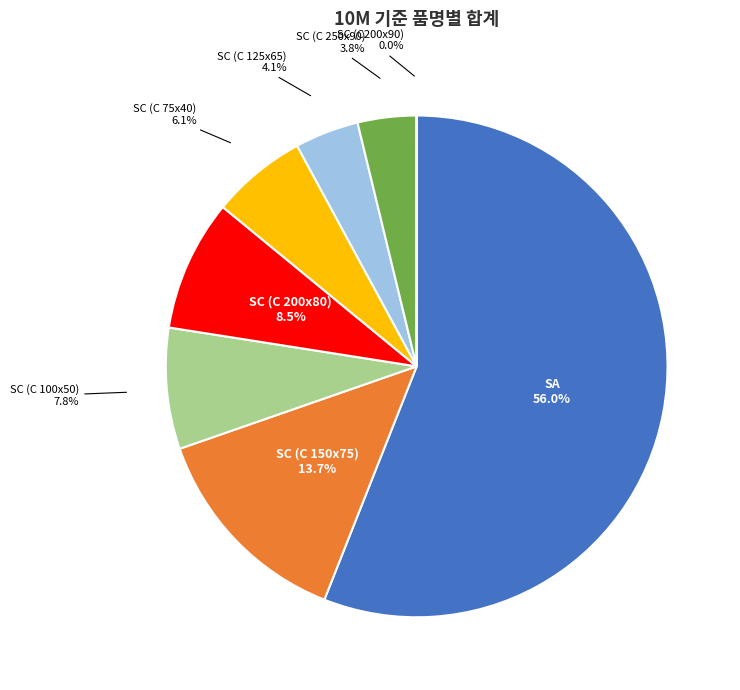

Is there any slice that represents more than half of the pie?

Yes